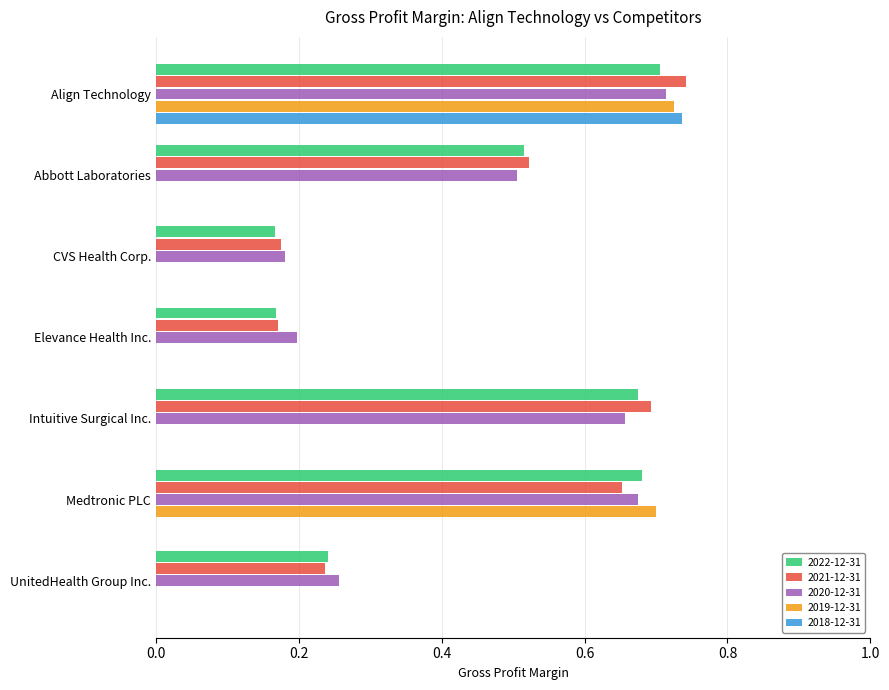

At which category is the sum across all series the highest?

Align Technology